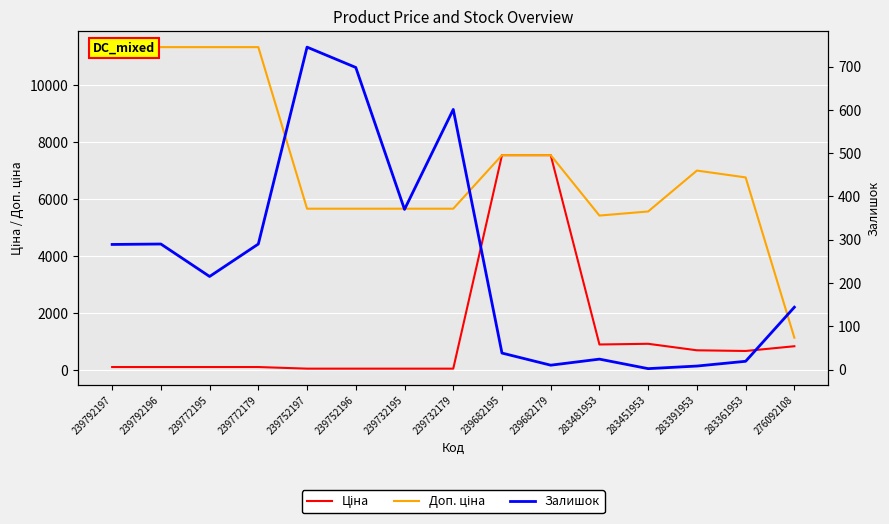

What is the average value of the Залишок series?

249.5